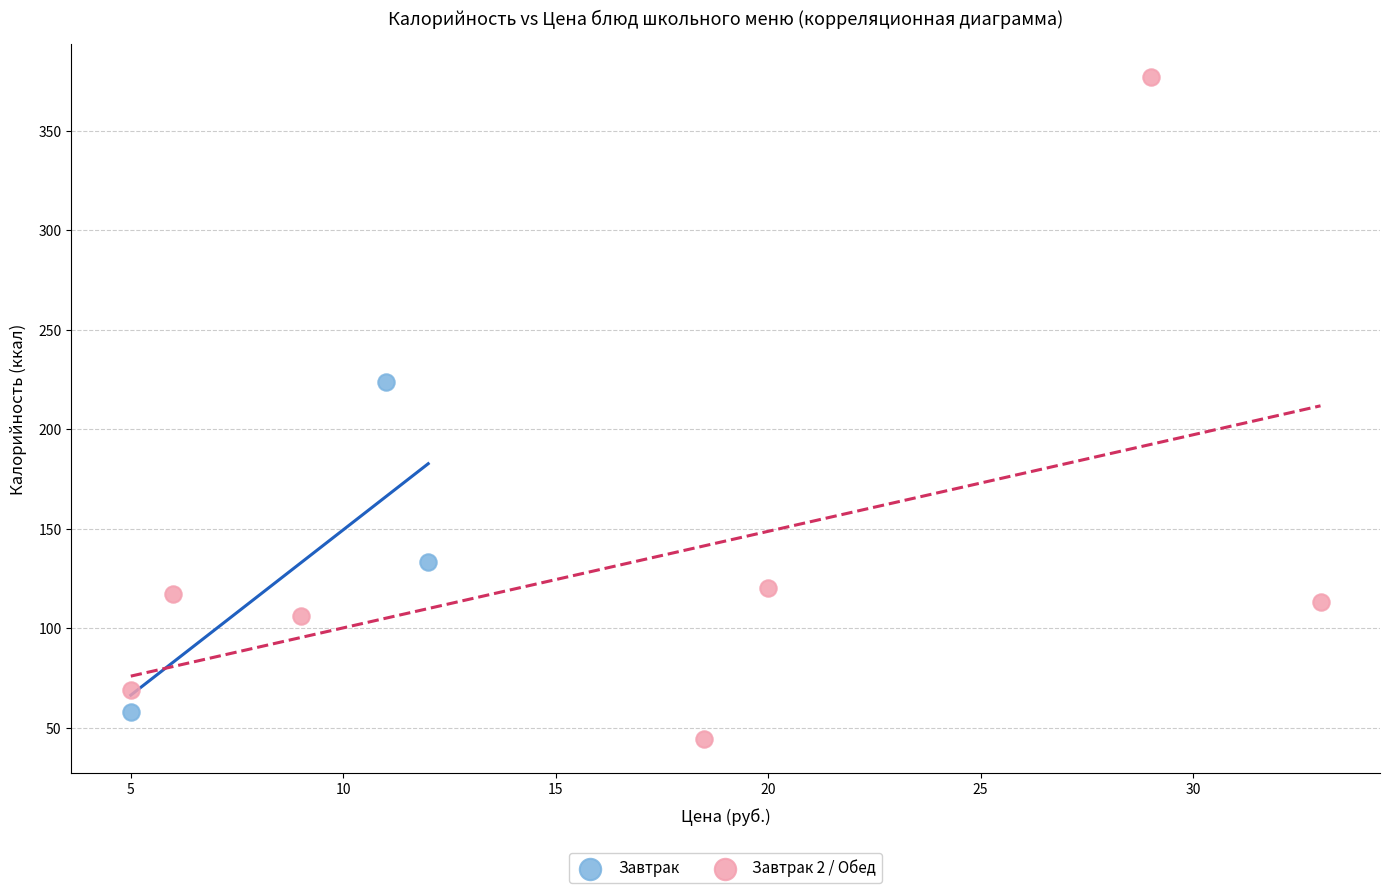

Which series reaches the maximum Y coordinate?

Завтрак 2 / Обед